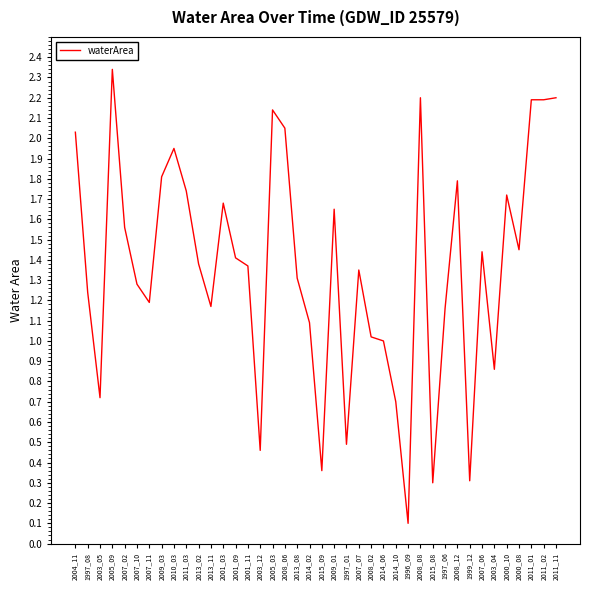

What is the change in value from 2005_03 to 2007_07?

-0.8